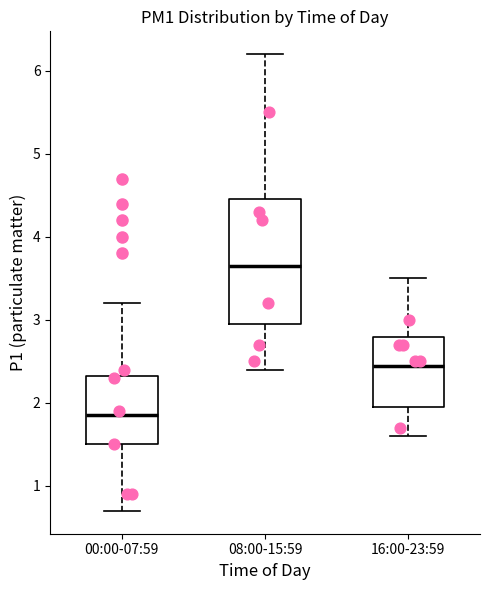

Reading left to right, read every box against the y-axis: the position of its median line, the range the box covers, and the ends of its whiskers. The values are not printed on the chart, so give them approximately, as read against the axis.

00:00-07:59: median 1.9, box 1.5 to 2.3, whiskers 0.7 to 3.2
08:00-15:59: median 3.7, box 3.0 to 4.5, whiskers 2.4 to 6.2
16:00-23:59: median 2.5, box 2.0 to 2.8, whiskers 1.6 to 3.5